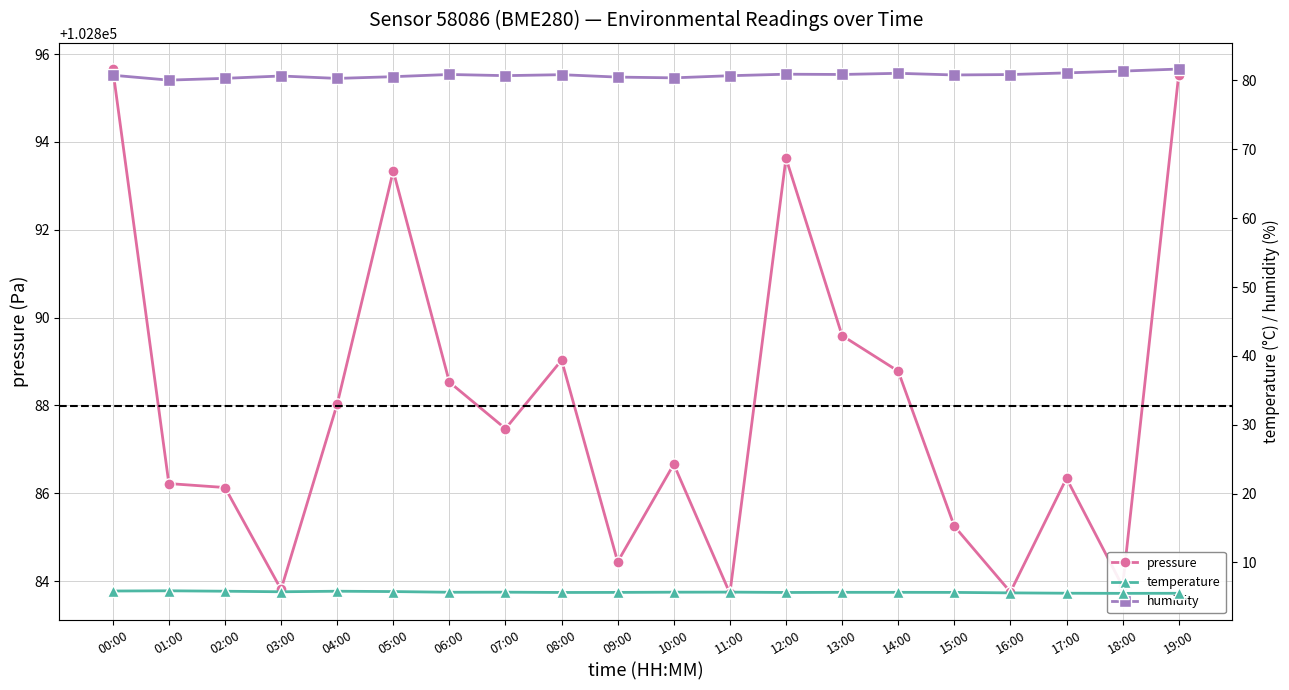

What is the sum of all humidity values?

1615.2